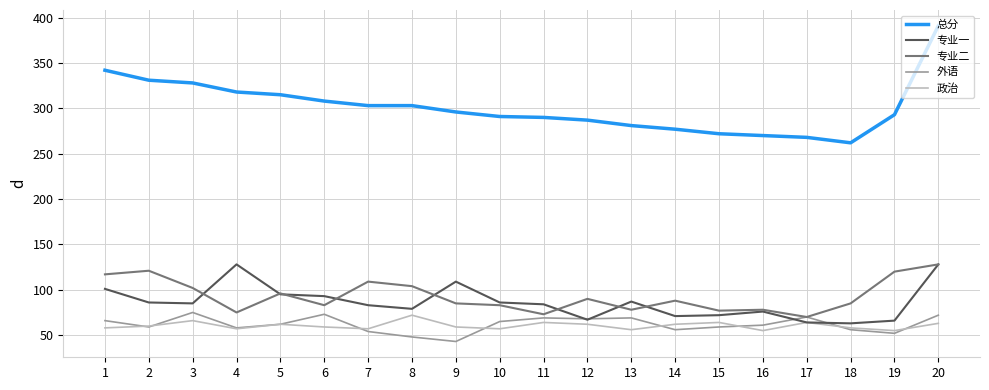

Does the chart display data point markers on the line(s)?

No